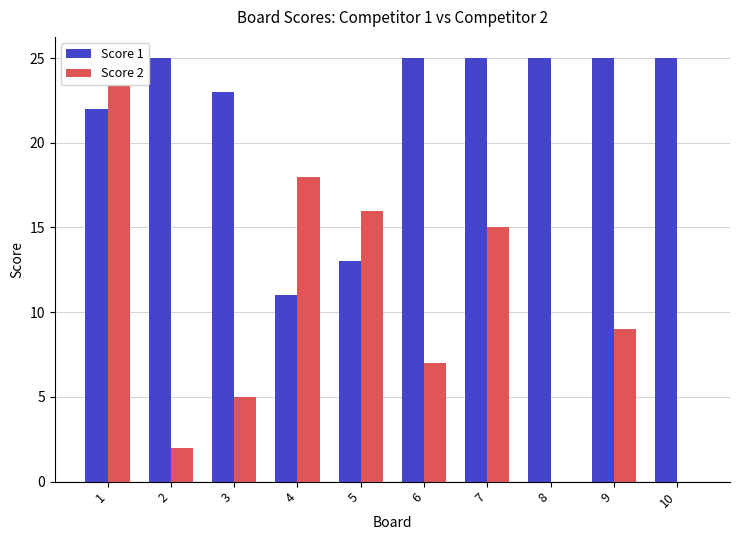

What is the difference between the second highest and second lowest values in the Score 1 series?

12